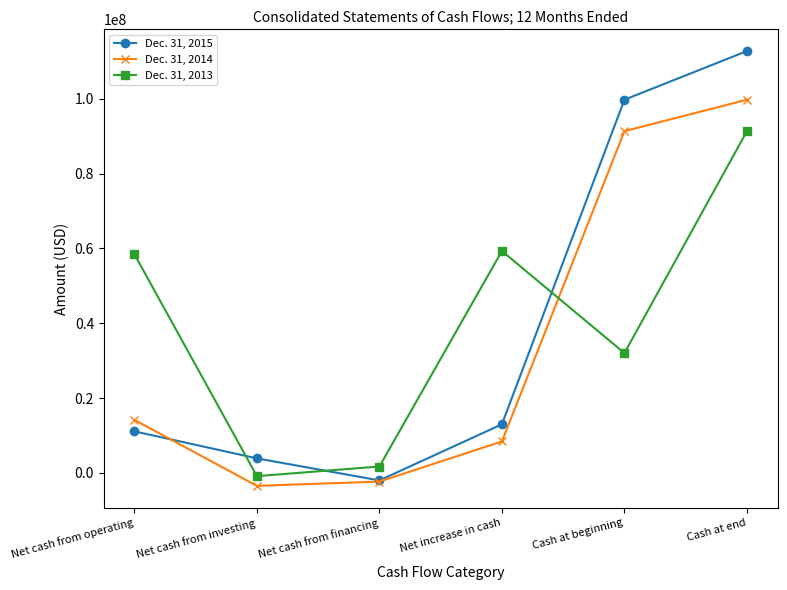

What is the value of the Dec. 31, 2014 point at the 1st from the left?

14176520